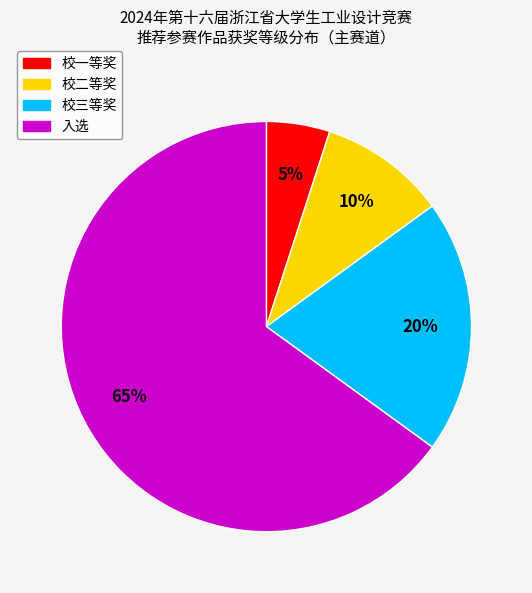

Which slice is the largest?

入选